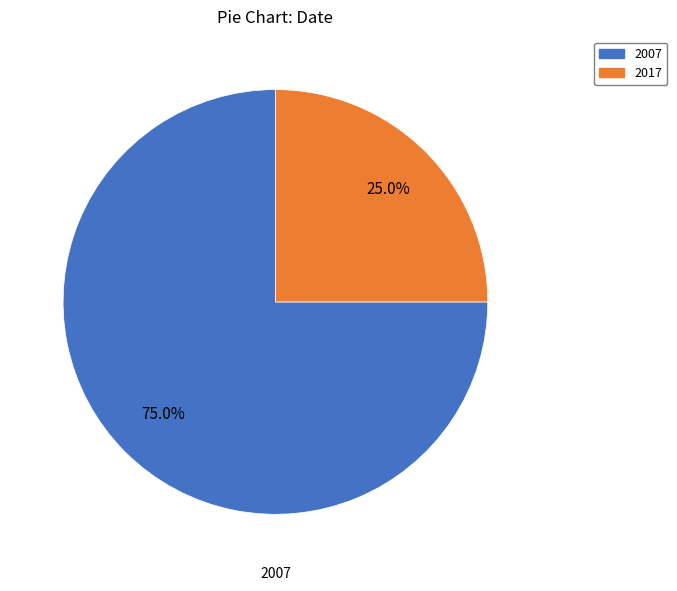

Which slice represents more than half of the pie?

2007